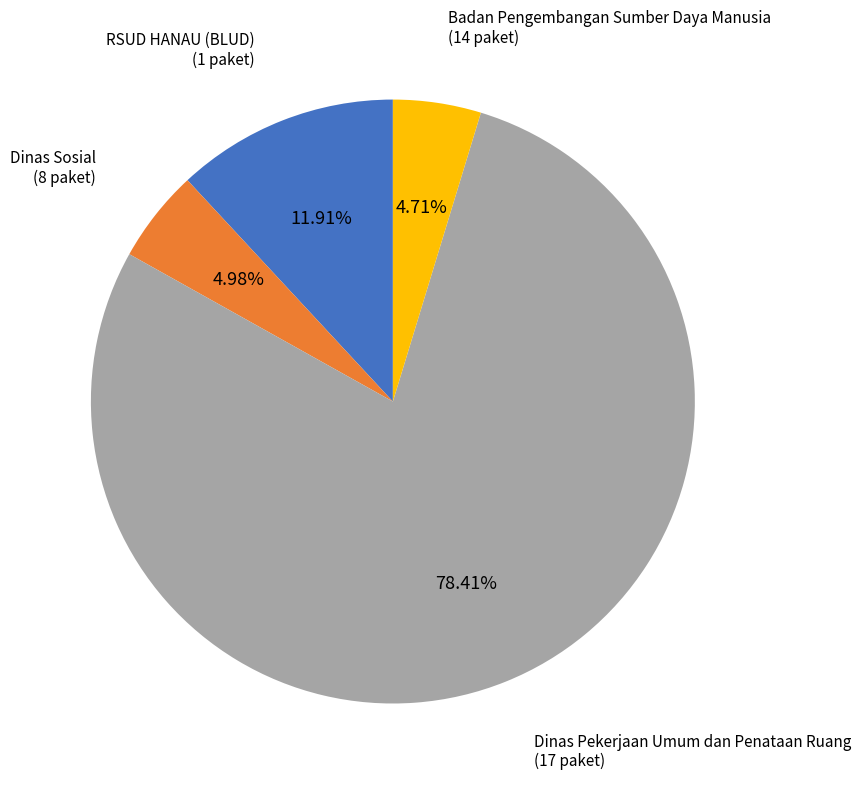

Does any single category account for the majority?

Yes